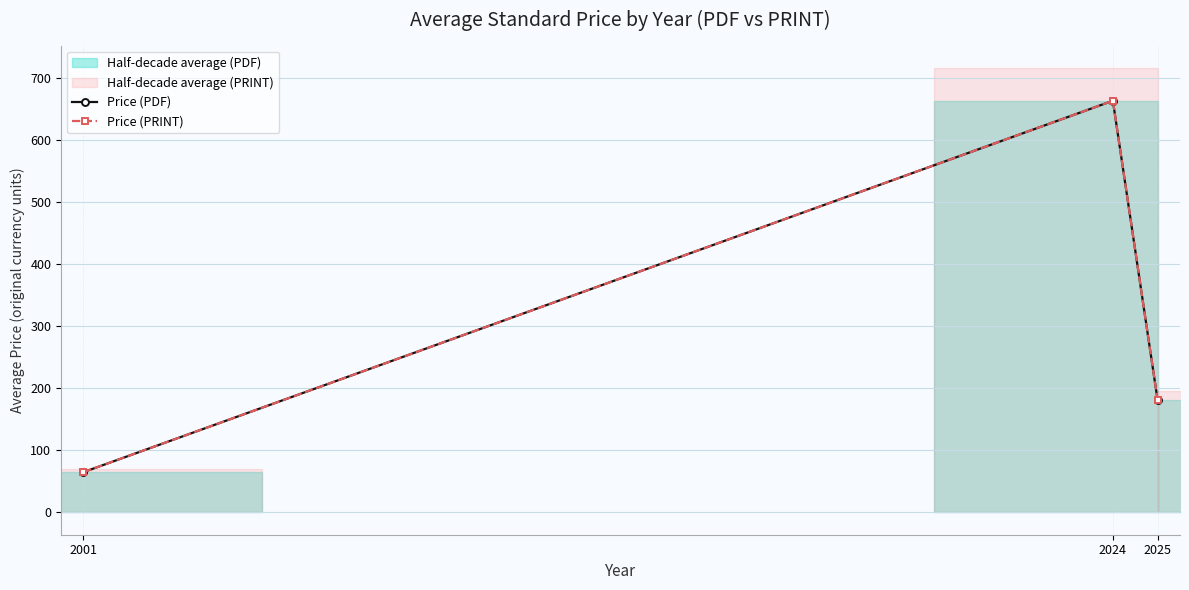

List the labels in order of Price (PDF) value, largest first.

2024, 2025, 2001